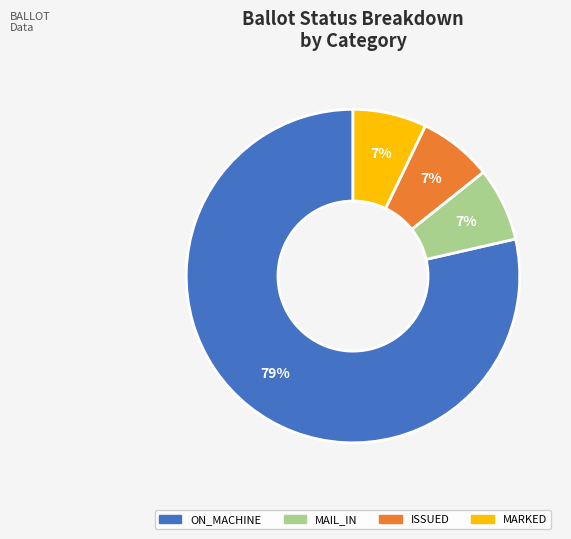

What is the largest slice in the pie chart?

ON_MACHINE